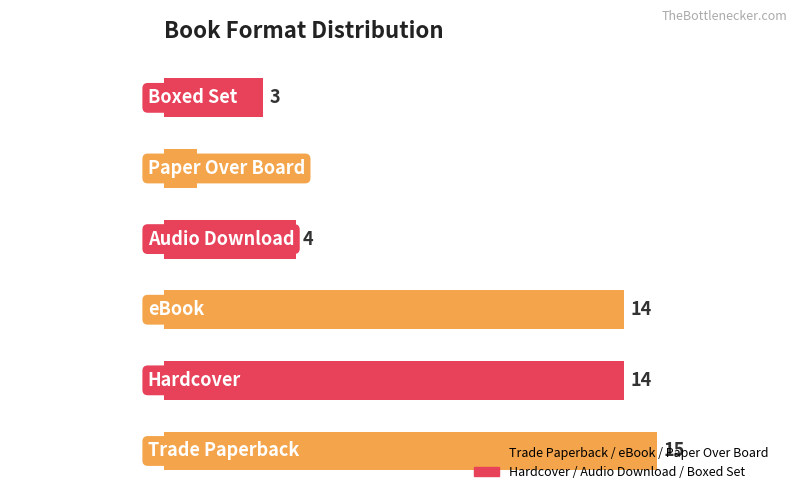

The chart shows a value of 7 at eBook. True or false?

False